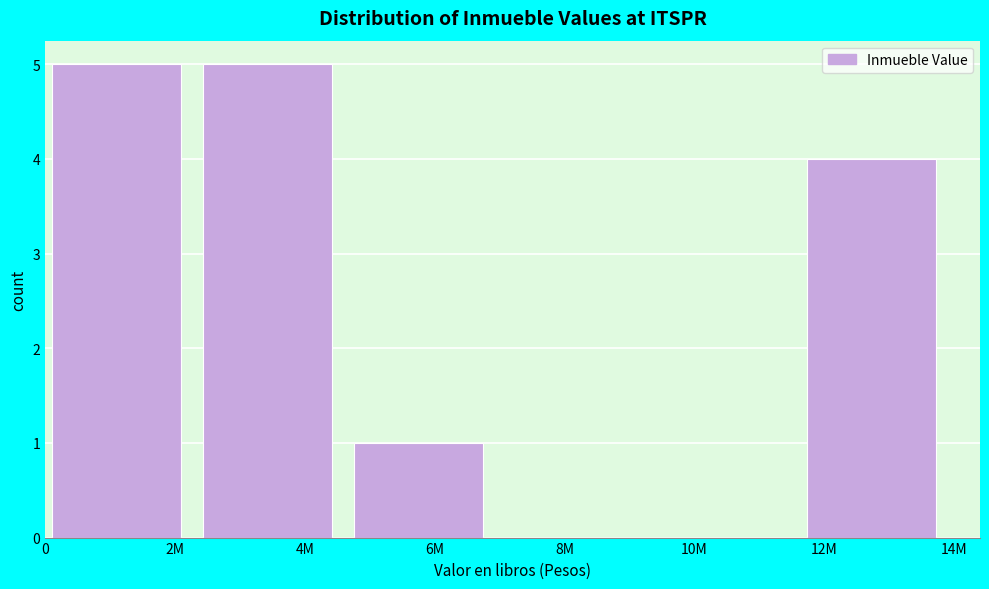

Reading left to right, extract all data points from this chart.

2M=5	4M=5	6M=1	8M=0	10M=0	12M=4